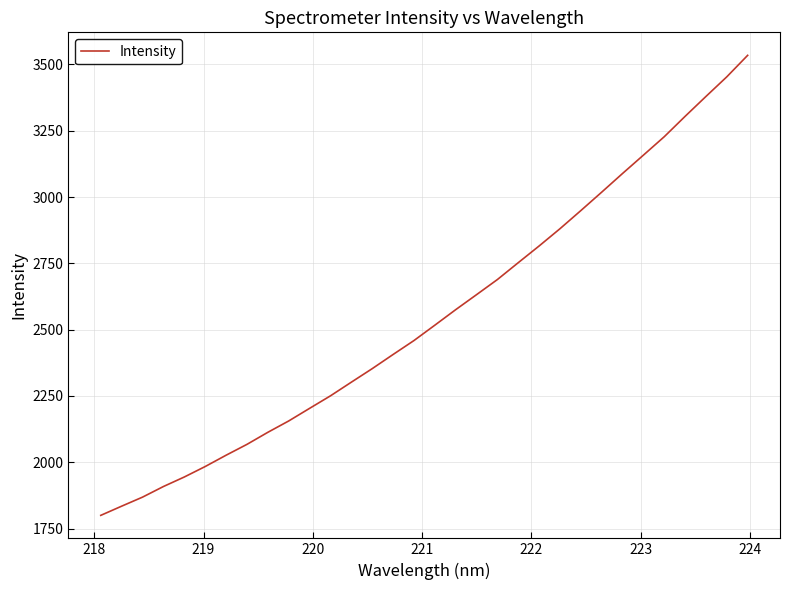

What is the smallest value displayed?

1800.1